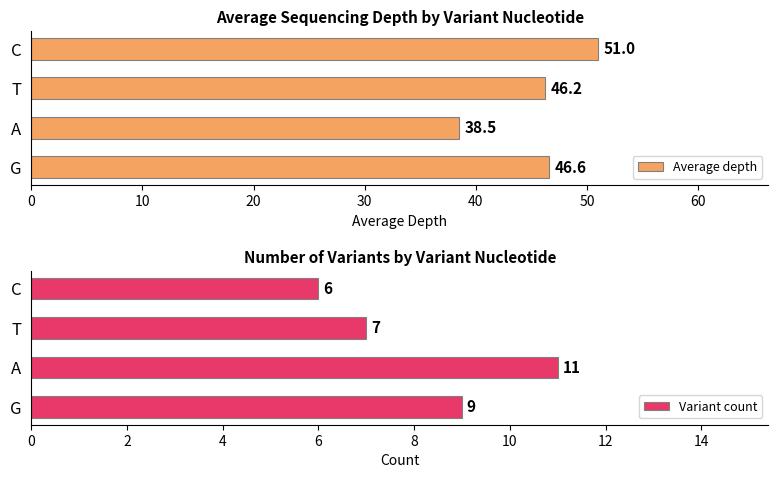

What value does the Average depth series have at C?

51.0